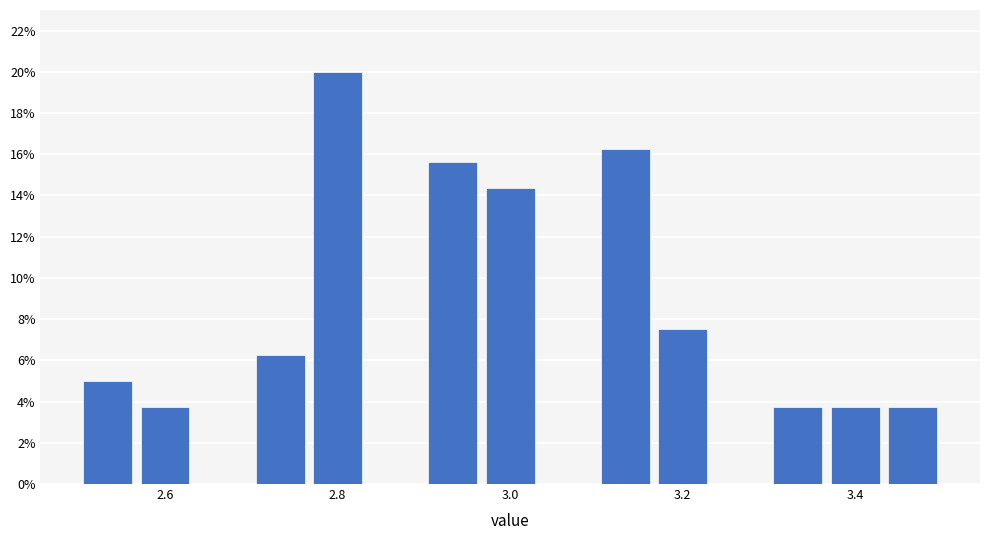

Around what value on the x-axis is the tallest bar? Give the approximate position of its centre, as read against the axis.

2.80